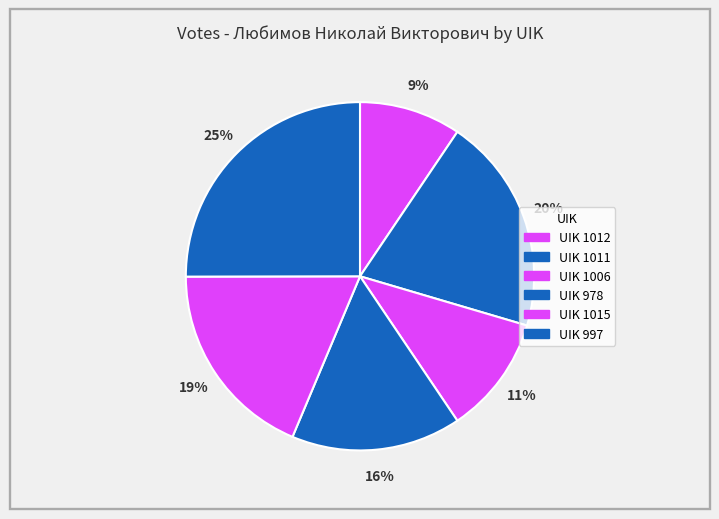

What is the smallest slice in the pie chart?

1012